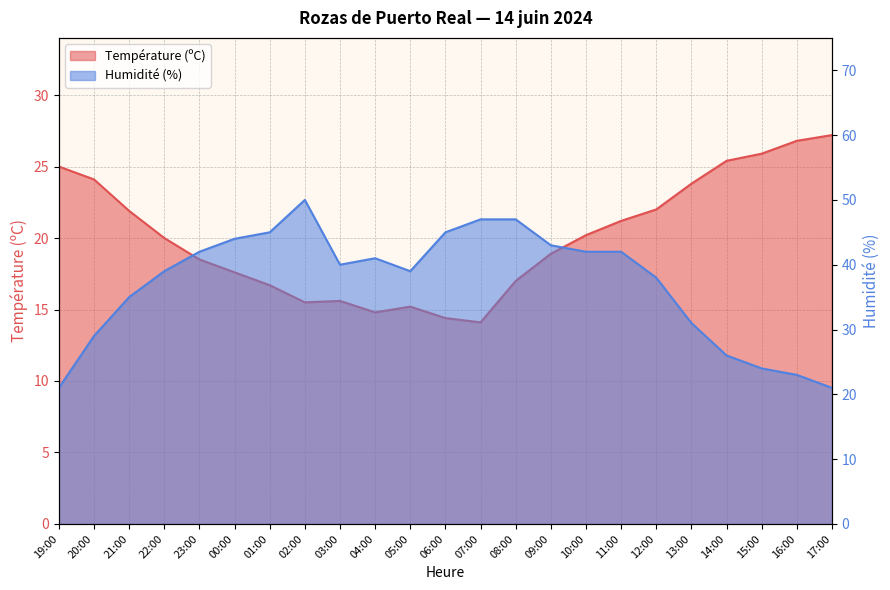

What are all the series names shown in the legend?

Température (ºC), Humidité (%)